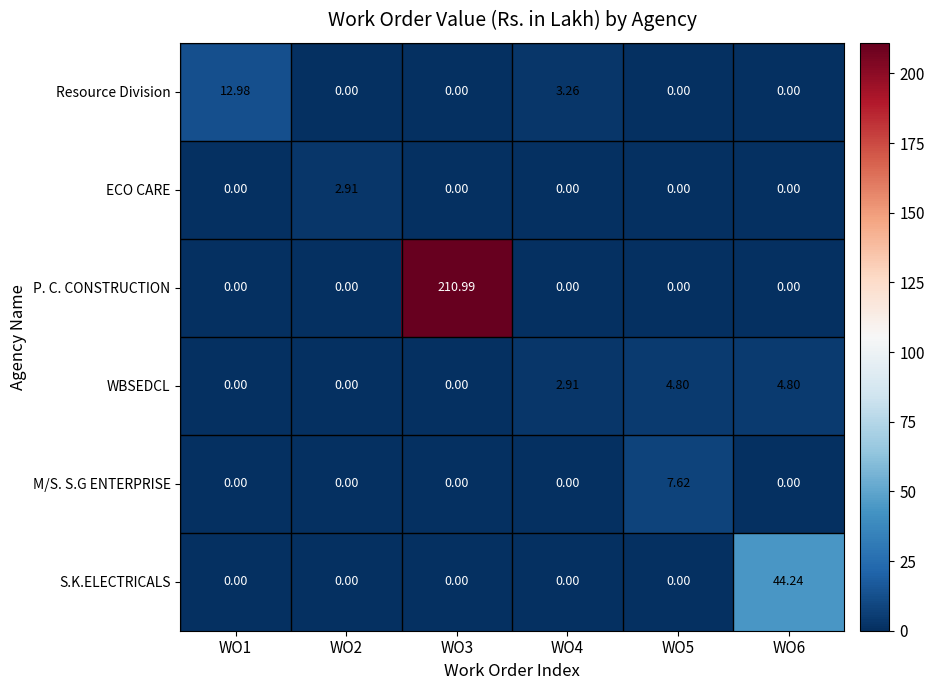

Which series has the largest total across all categories?

P. C. CONSTRUCTION